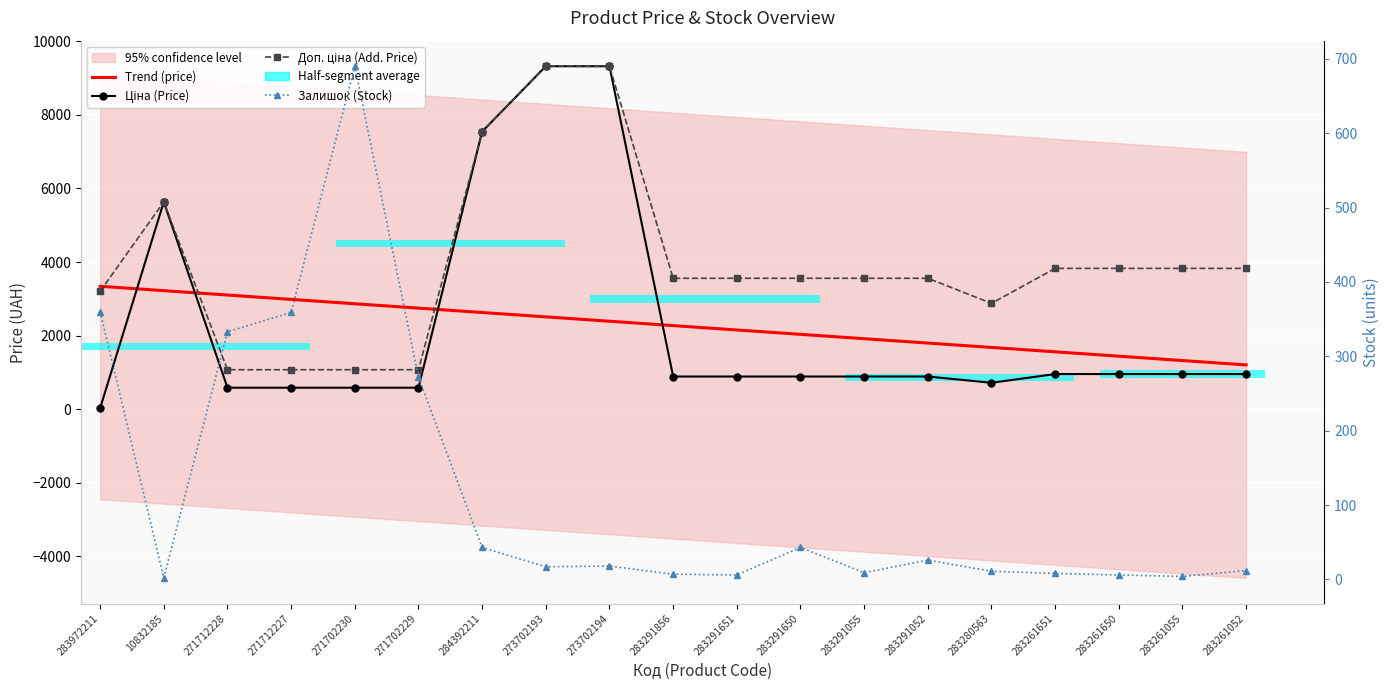

What position from the left is 283261650?

17